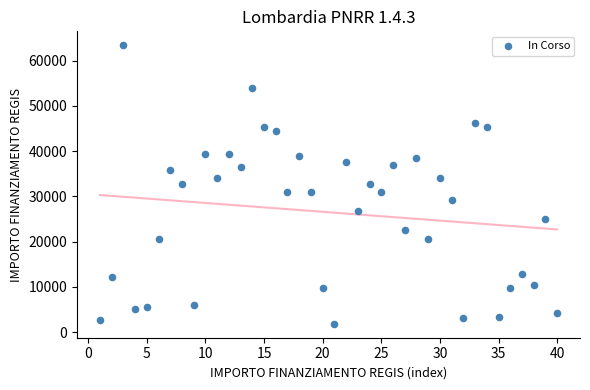

What is the range of Y values (max minus min)?

61597